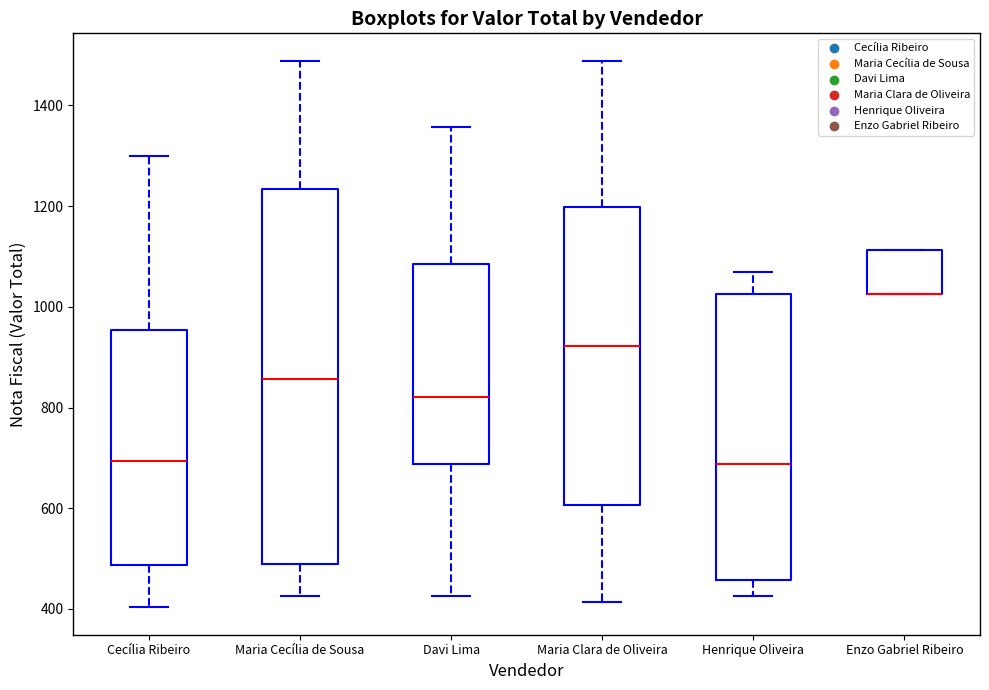

Comparing the boxes themselves (not the whiskers), which one is the tallest?

Maria Cecília de Sousa